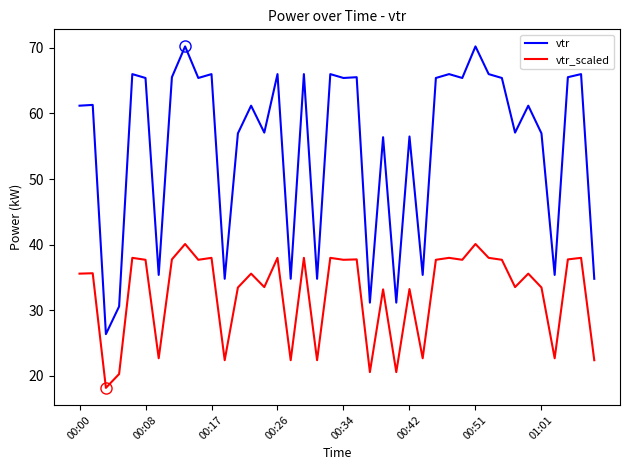

What is the maximum value shown in the chart?

70.2